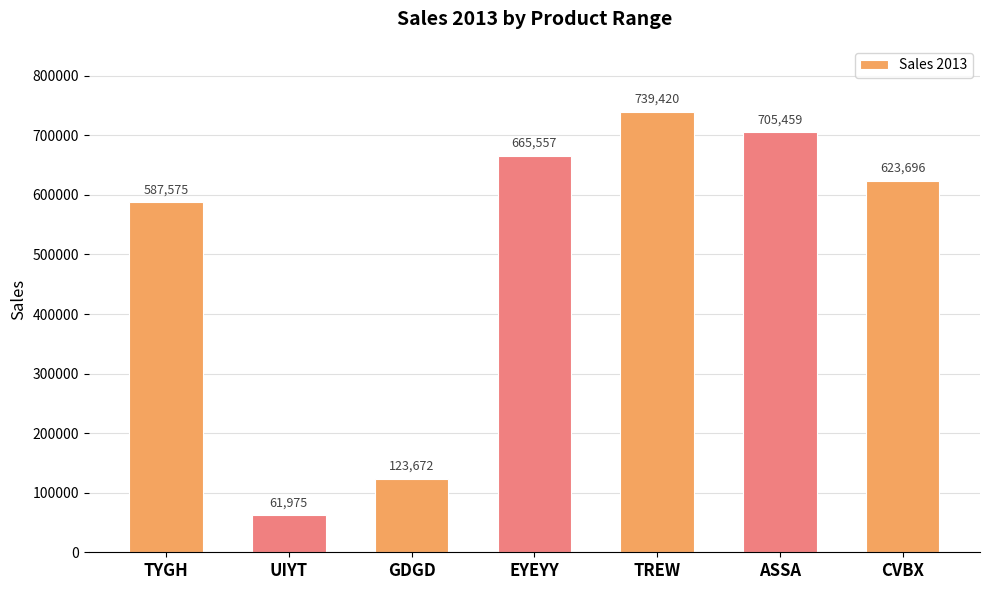

How many bars are there in total?

7